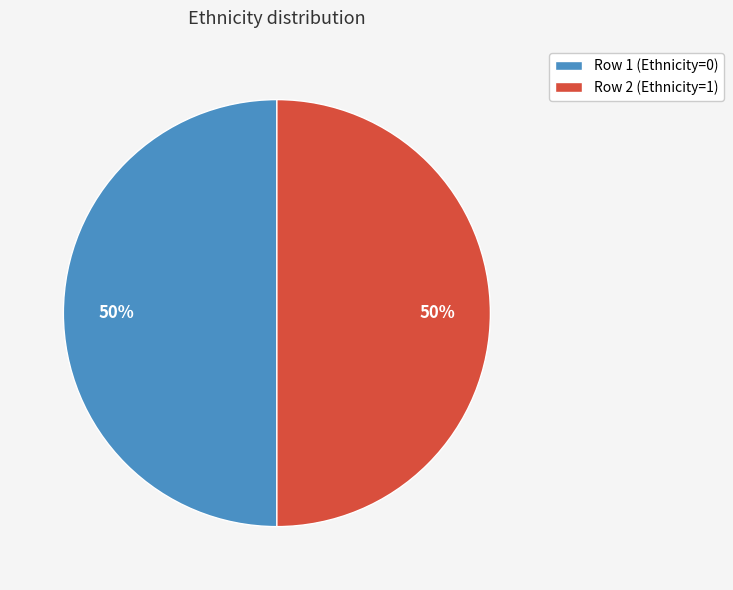

Is the sum of Row 2 (Ethnicity=1) and Row 1 (Ethnicity=0) greater than half?

Yes